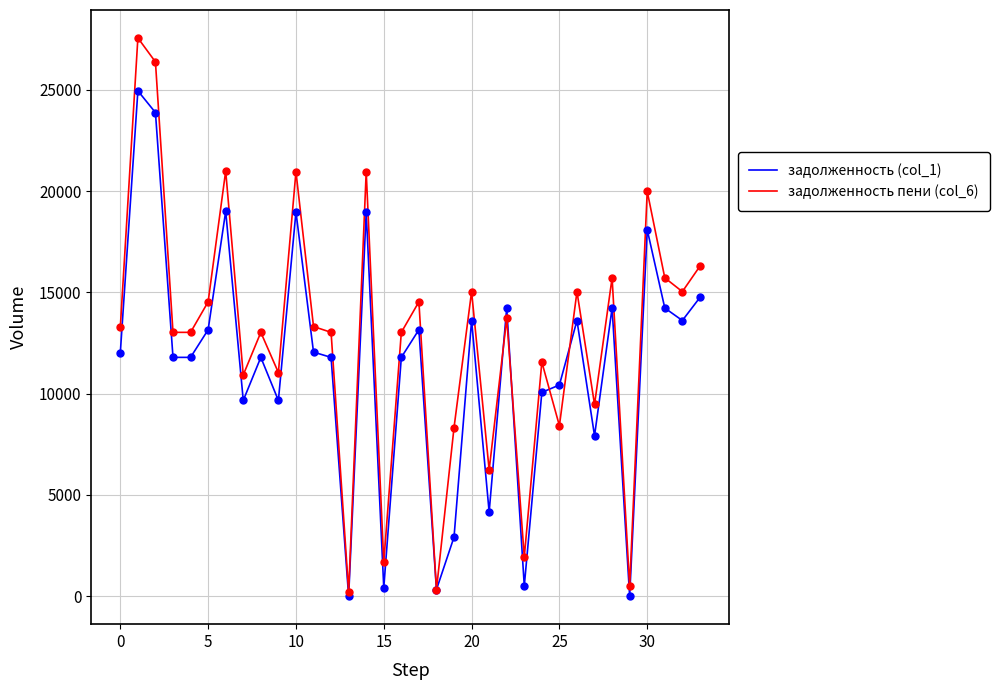

What are all the series names shown in the legend?

задолженность (col_1), задолженность пени (col_6)